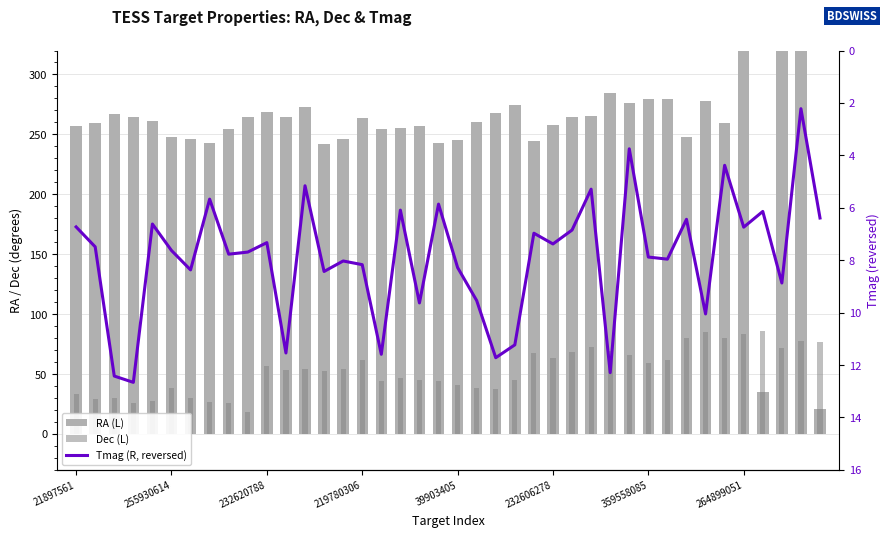

Reading left to right, extract all data points from this chart.

RA (L): 257.4	259.4	267.3	264.3	261.4	247.6	246.5	242.5	254.5	264.5	268.4	264.3	272.6	242.3	246.4	263.9	254.1	255.7	256.6	242.6	245.2	260.1	268.0	274.7	244.2	258.1	264.1	265.5	284.4	276.5	279.6	279.2	247.8	277.5	259.9	341.9	34.7	332.4	354.8	20.5
Dec (L): 33.4	29.2	29.9	25.7	27.3	38.3	30.3	26.7	25.7	18.6	56.4	53.0	54.3	52.9	54.3	61.7	44.3	47.1	44.8	43.8	41.0	38.2	37.5	45.2	67.2	63.4	68.3	72.2	69.6	65.6	59.3	61.7	79.8	85.2	80.1	83.7	85.7	71.3	77.6	76.7
Tmag (R, reversed): 6.7	7.5	12.4	12.7	6.6	7.6	8.4	5.7	7.8	7.7	7.3	11.5	5.2	8.4	8.0	8.2	11.6	6.1	9.6	5.9	8.3	9.5	11.7	11.2	7.0	7.4	6.8	5.3	12.3	3.8	7.9	8.0	6.4	10.1	4.4	6.7	6.1	8.9	2.2	6.4